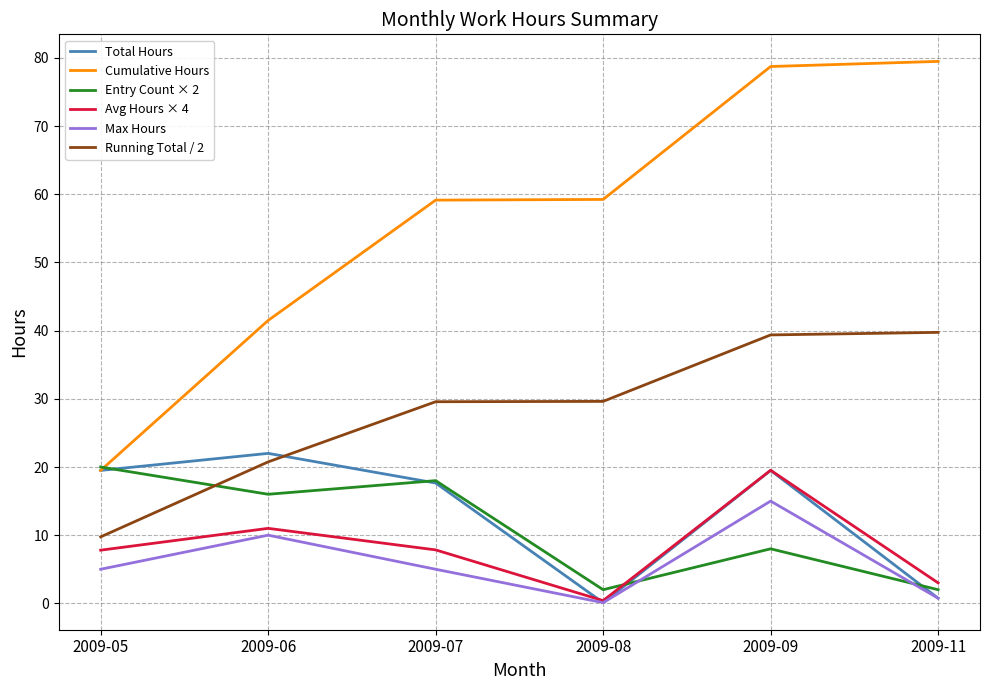

How many lines are shown in the chart?

6